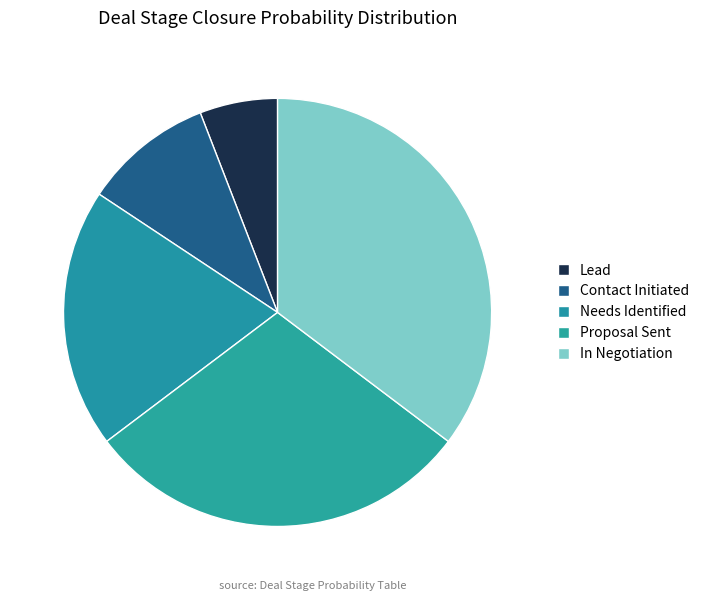

Is it true that Lead is 16% of the pie?

False